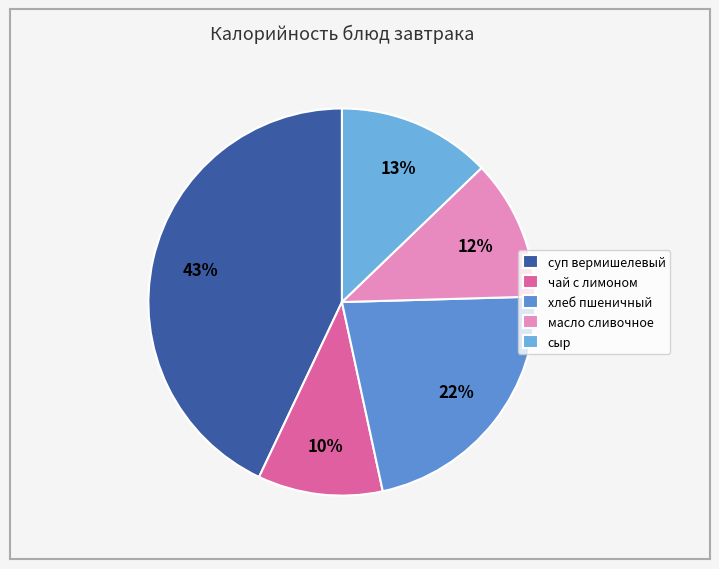

To the nearest percent, what is the difference between the largest and smallest slice percentages?

33%